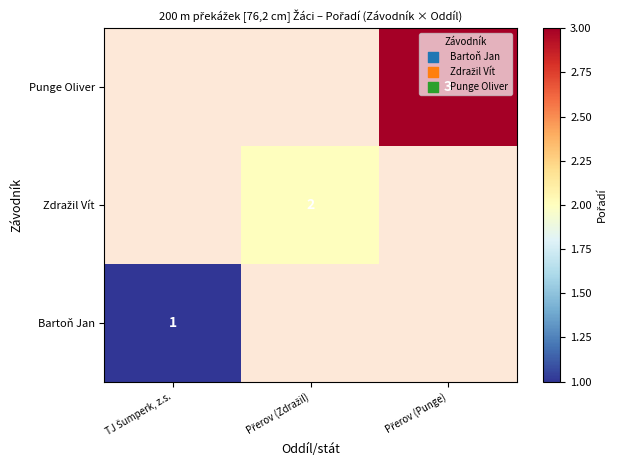

List the series in order of their peak value, lowest first.

Bartoň Jan, Zdražil Vít, Punge Oliver